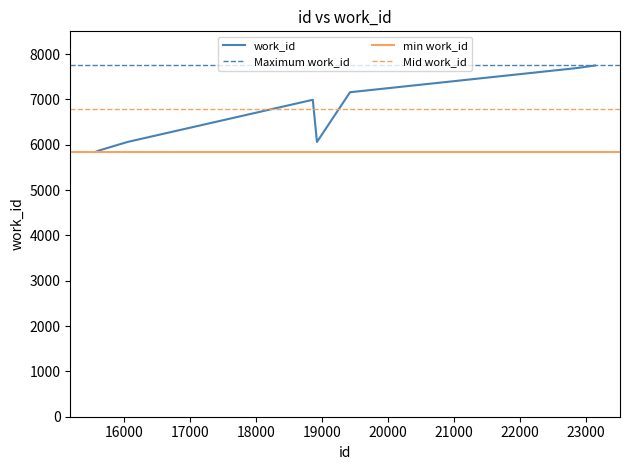

What is the change in value from 19426 to 22883?

+538